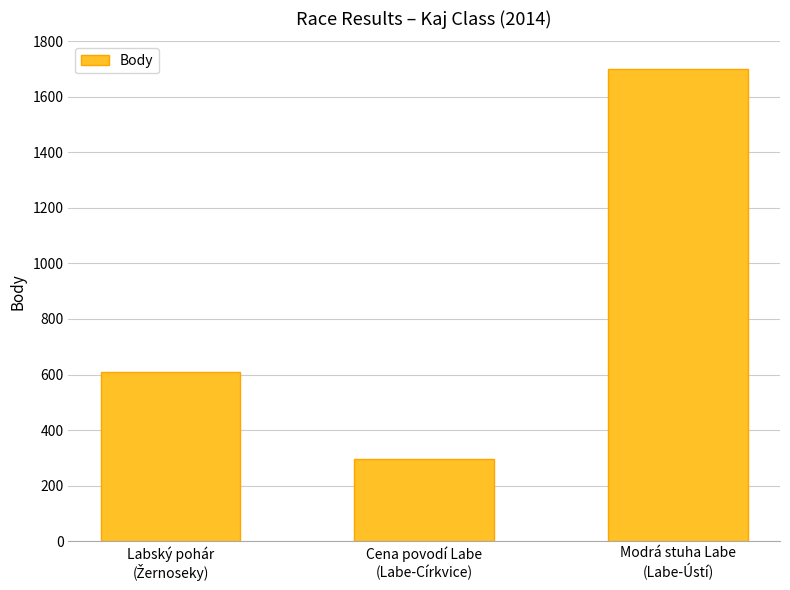

How many values are between 294 and 1702?

3